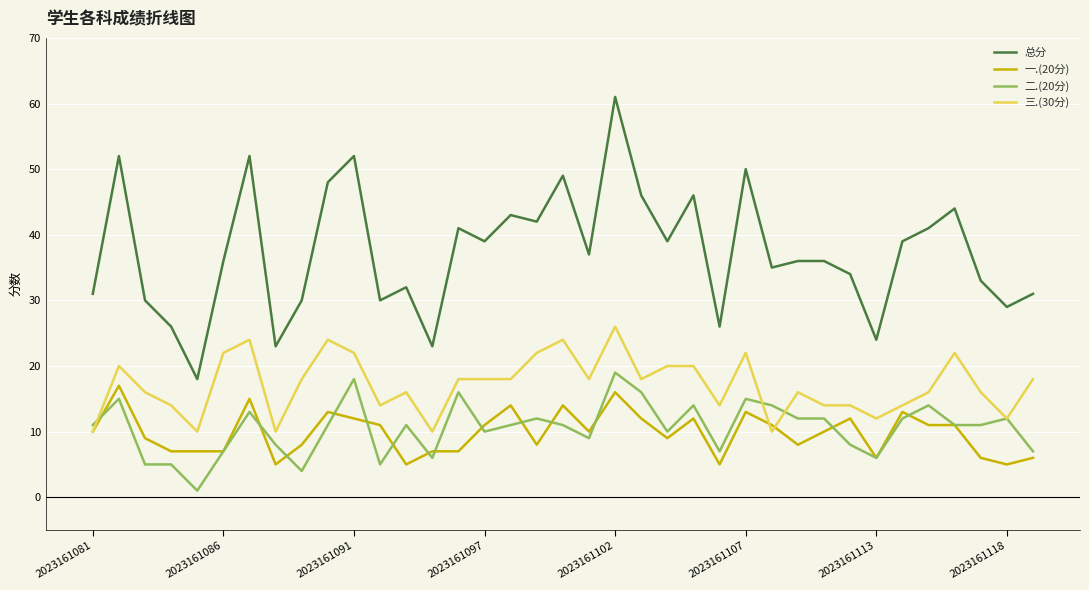

How many values in the 三.(30分) series are below 18?

18